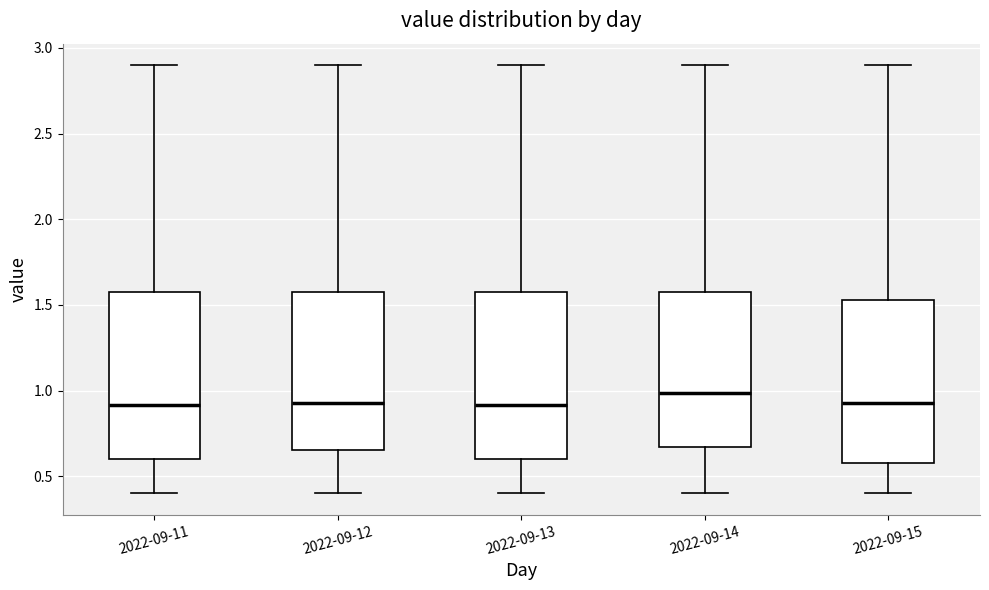

Which box's median line is the highest?

2022-09-14